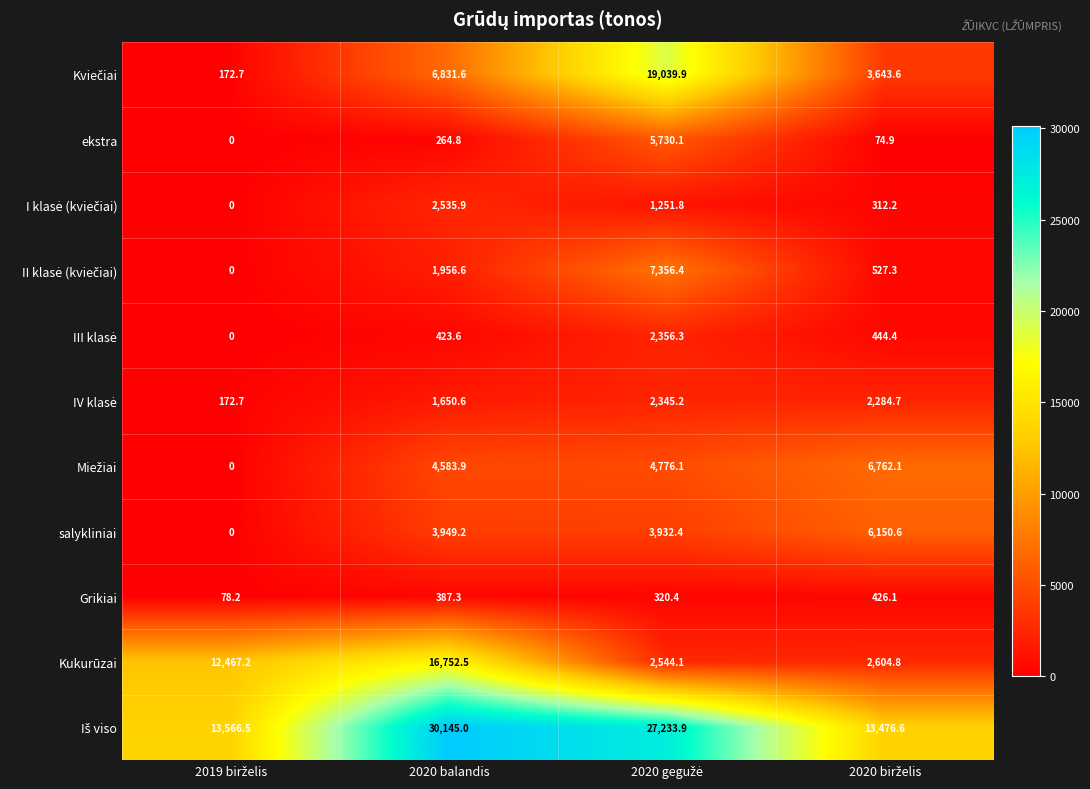

Is it true that Grikiai equals 387.3 at 2020 balandis?

True